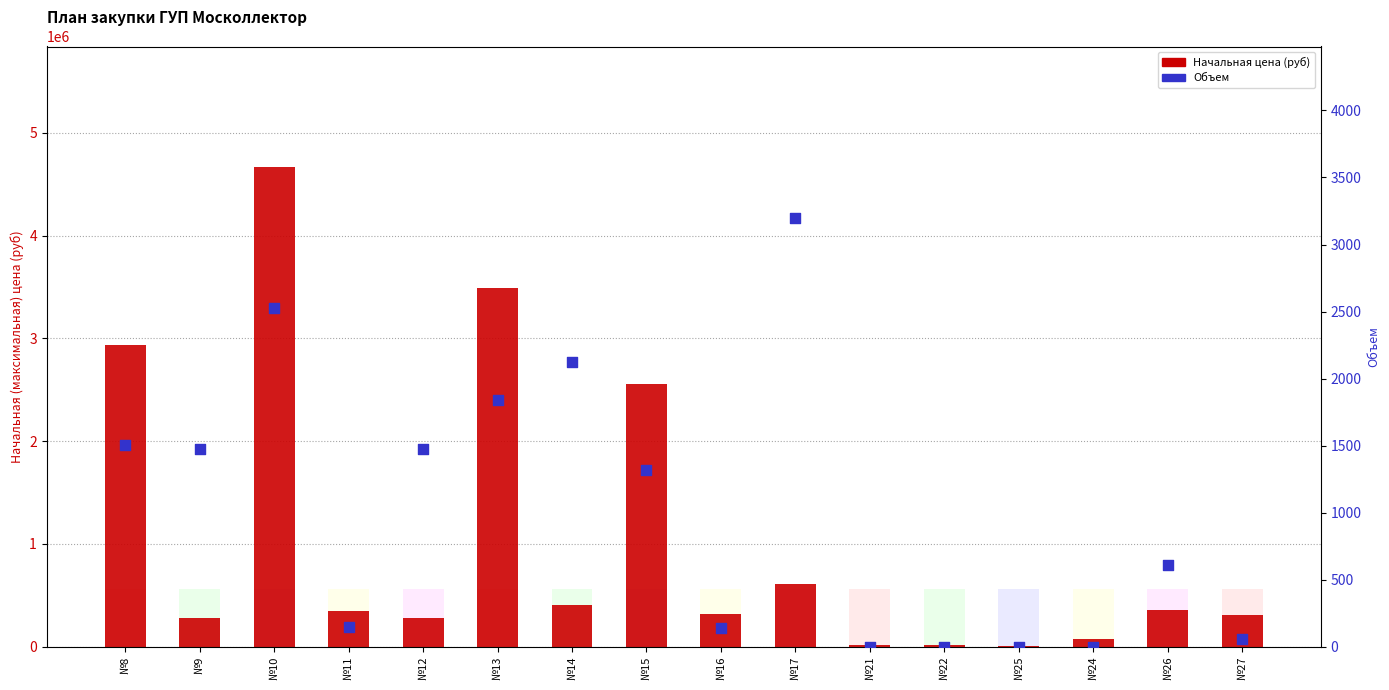

At how many categories does at least one series exceed 146160?

12